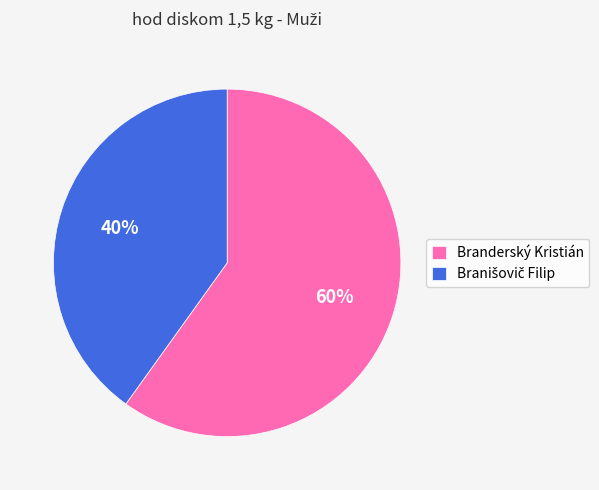

To the nearest percent, what is the average slice percentage?

50%